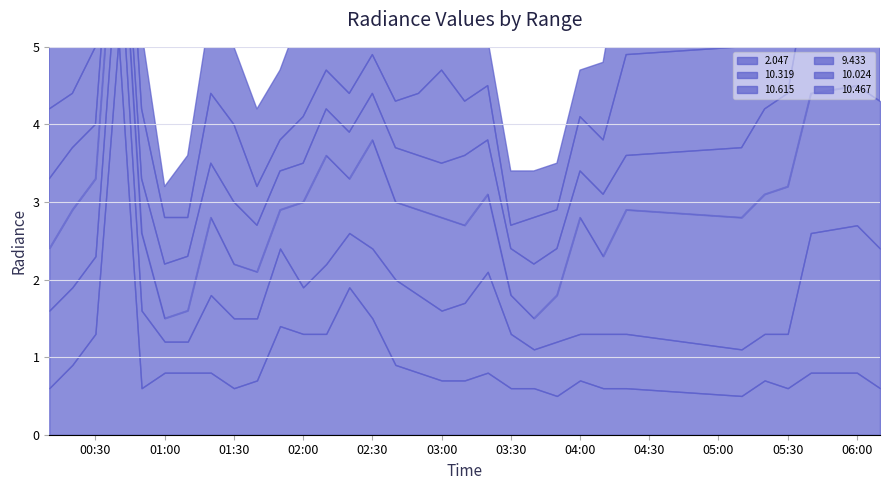

Rank the series at 2003/09/18 01:10 from highest to lowest value.

2.047, 10.467, 9.433, 10.024, 10.319, 10.615